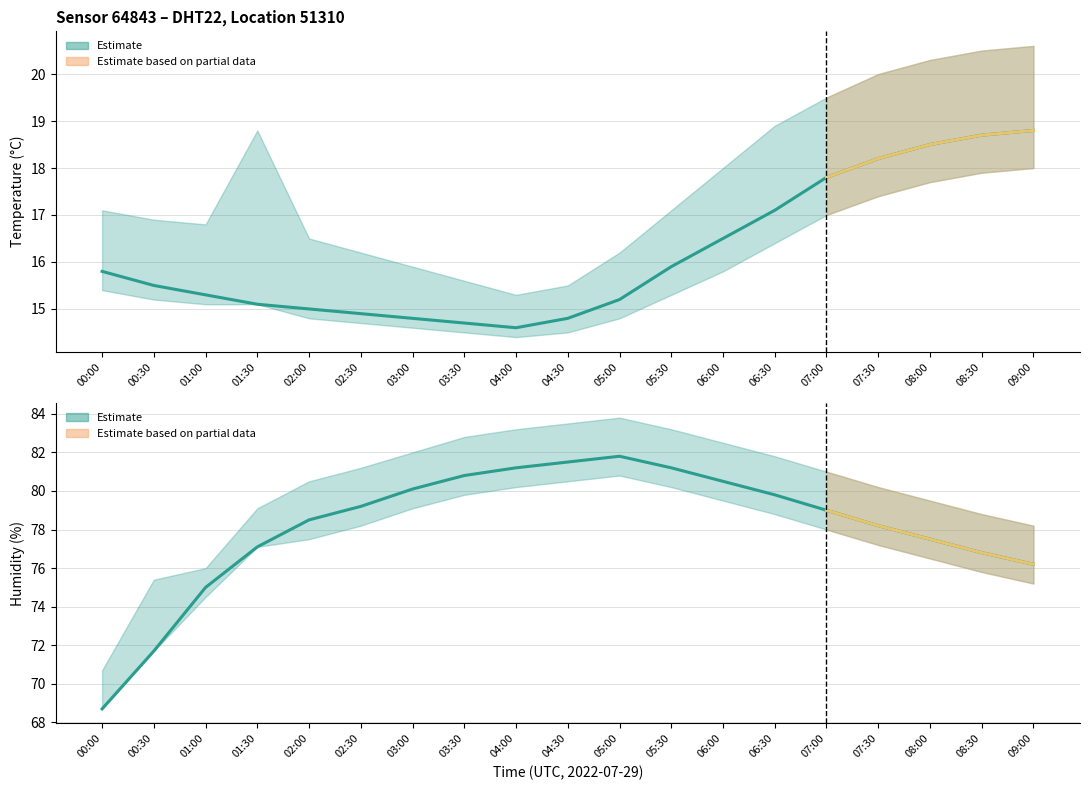

The humidity series shows 80.1 at 03:00. True or false?

True